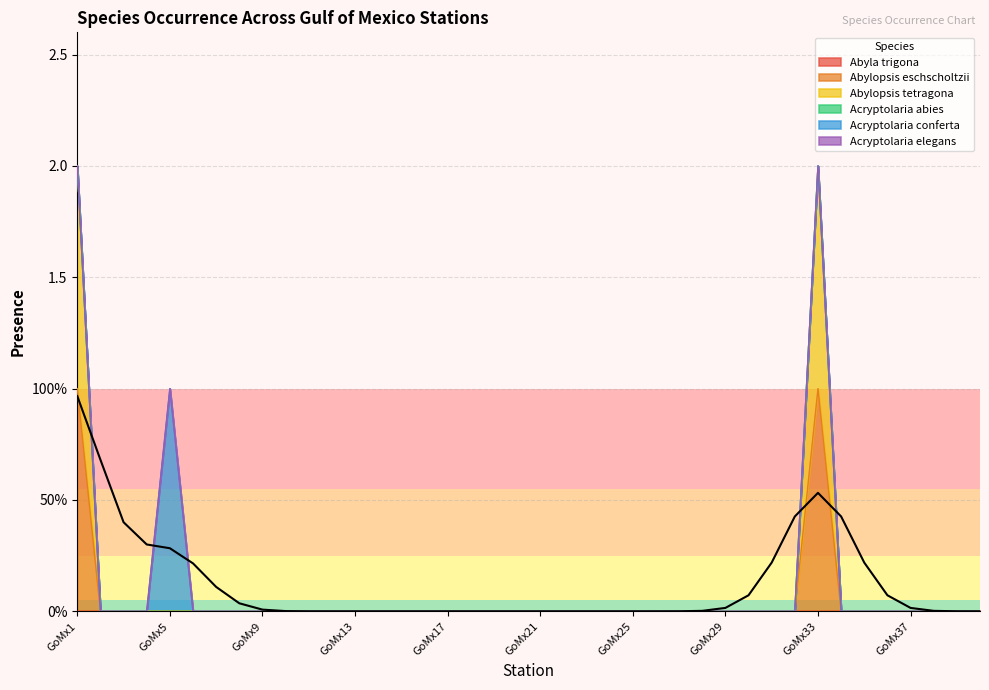

Which label corresponds to the largest value in the chart?

GoMx1